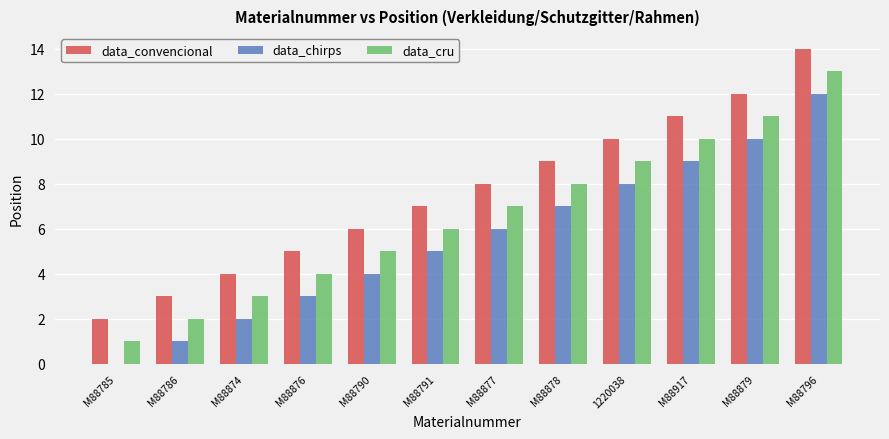

Is it true that data_chirps equals 4 at M88790?

True